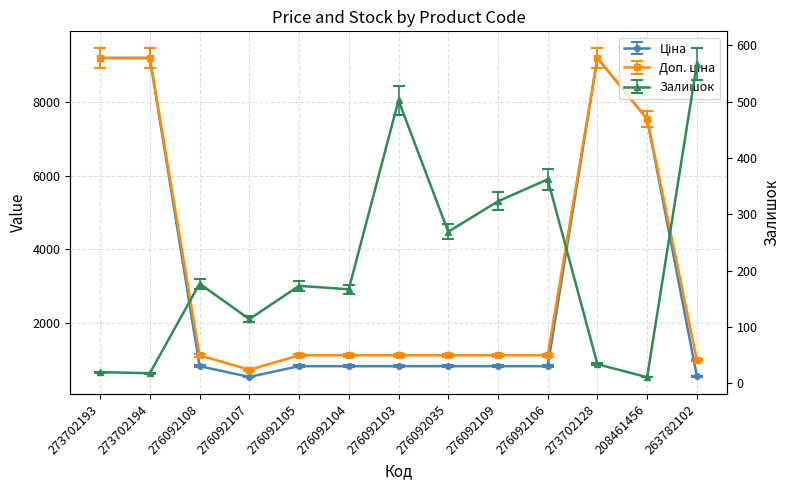

What is the highest value of the Залишок series?

538.6